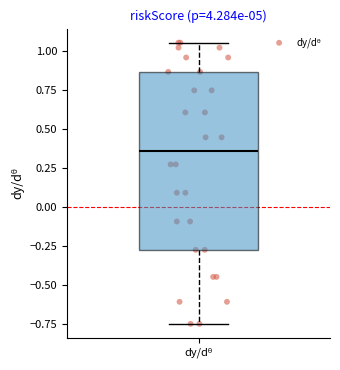

Transcribe this box plot: give where the median line is, the range the box spans, and where the two whiskers end, as read against the y-axis. The values are not printed on the chart, so give them approximately, as read against the axis.

median 0.35, box -0.25 to 0.85, whiskers -0.75 to 1.05